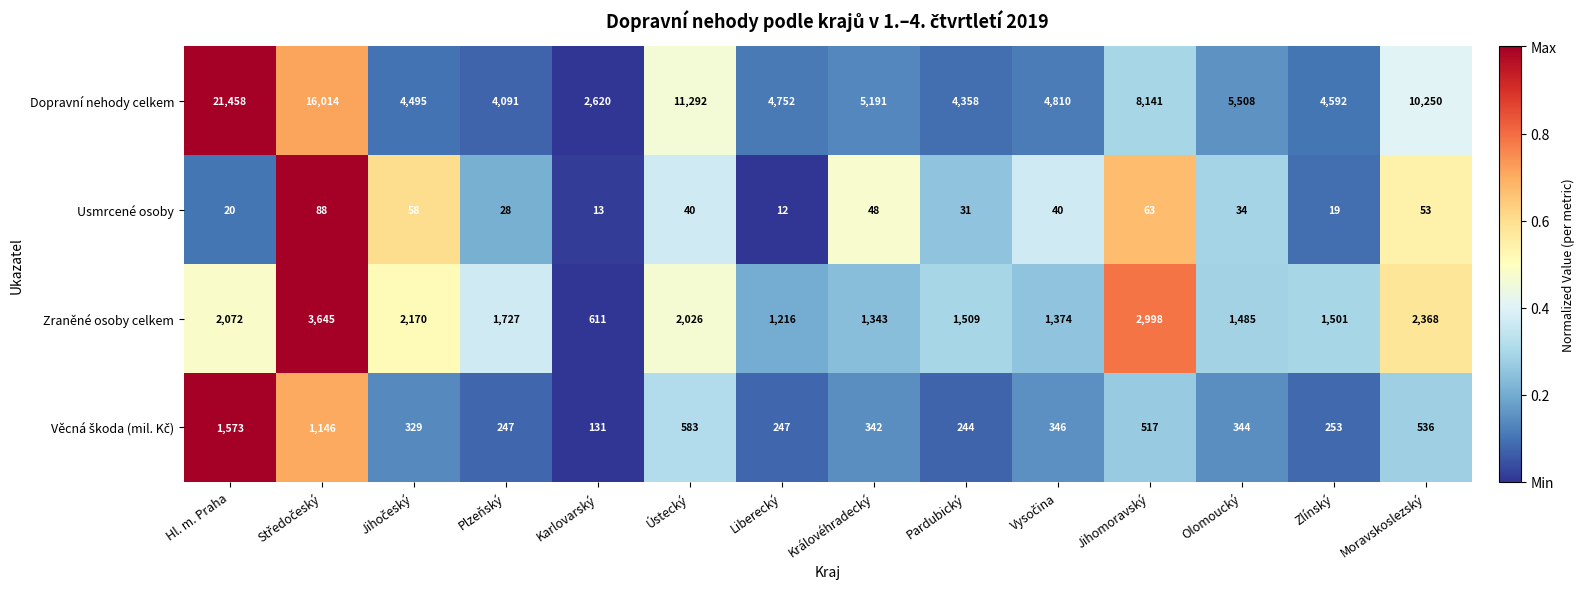

The value of Usmrcené osoby at Královéhradecký is 18. True or false?

False